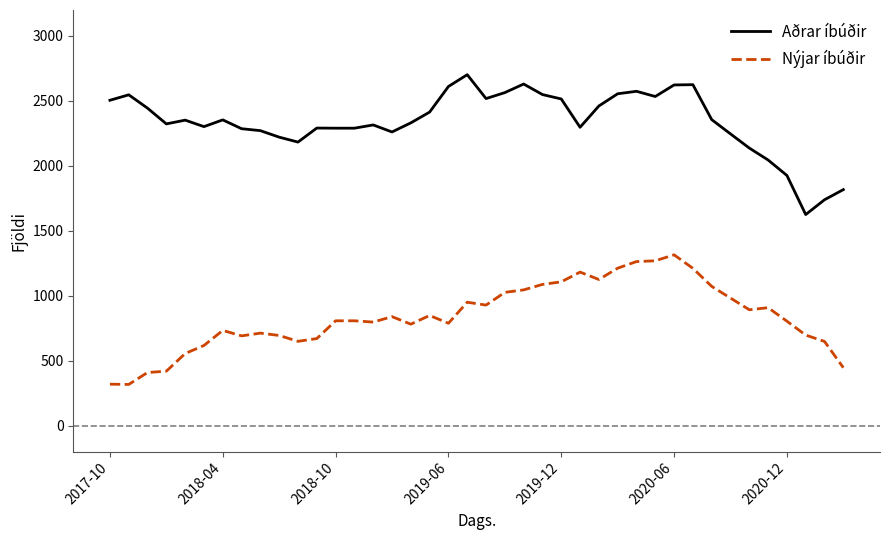

True or false: Nýjar íbúðir has more than 1 points higher than both neighbors.

True